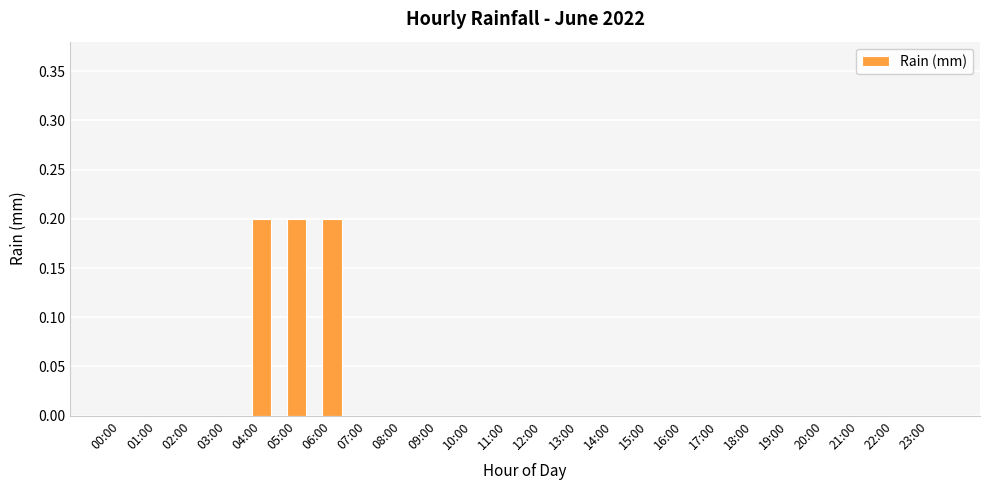

Which has a higher value, 05:00 or 16:00?

05:00